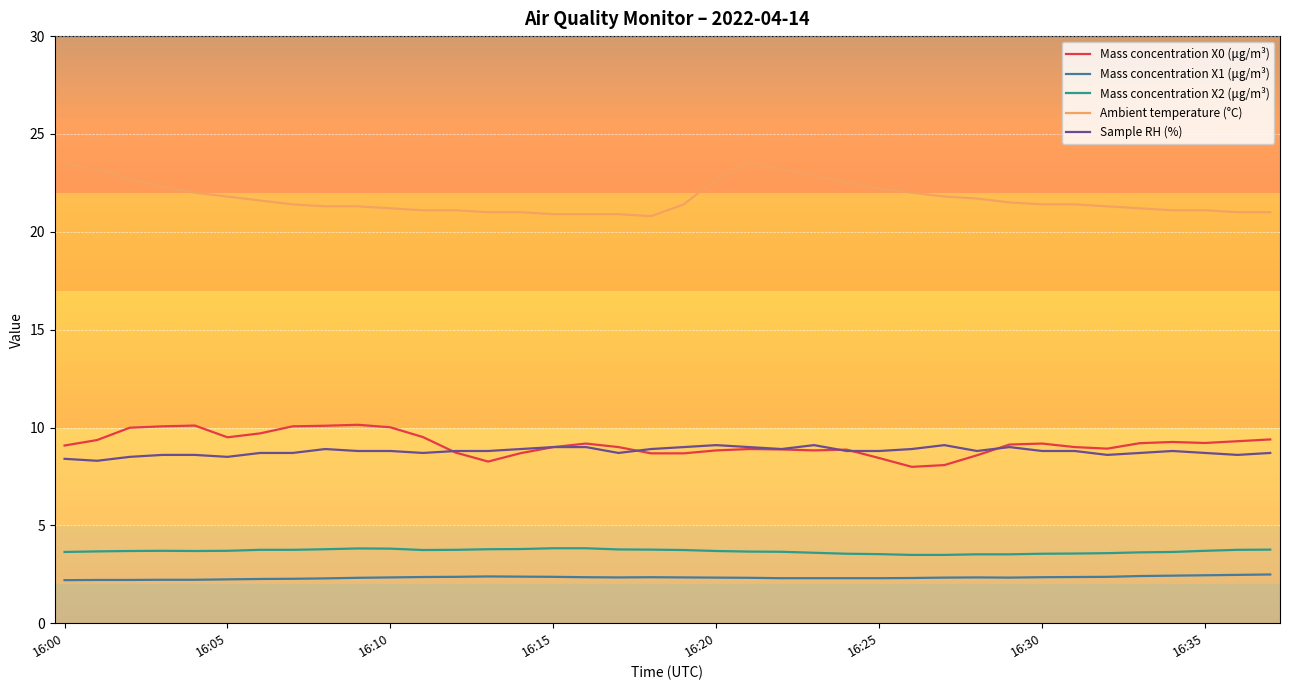

Which series has the largest total across all categories?

Ambient temperature (°C)